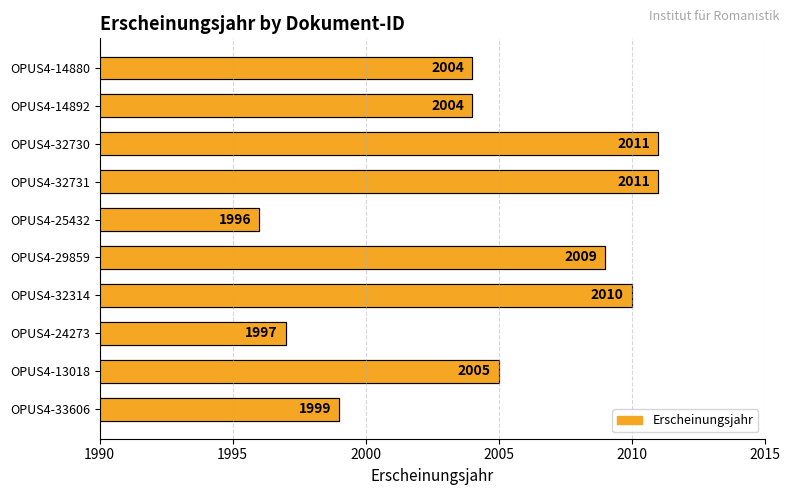

Are the bars grouped side by side (vs. stacked)?

No